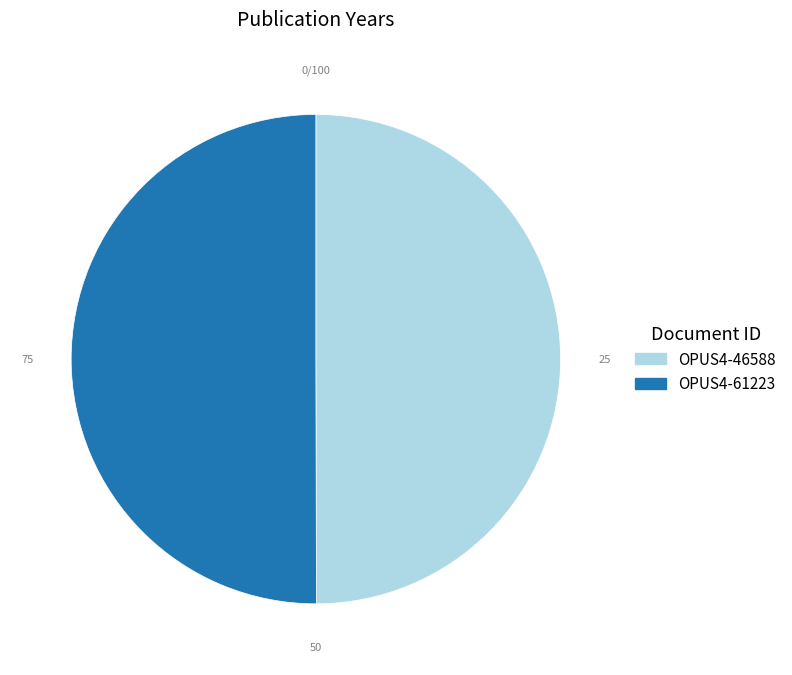

Do OPUS4-61223 and OPUS4-46588 together represent more than half of the pie?

Yes